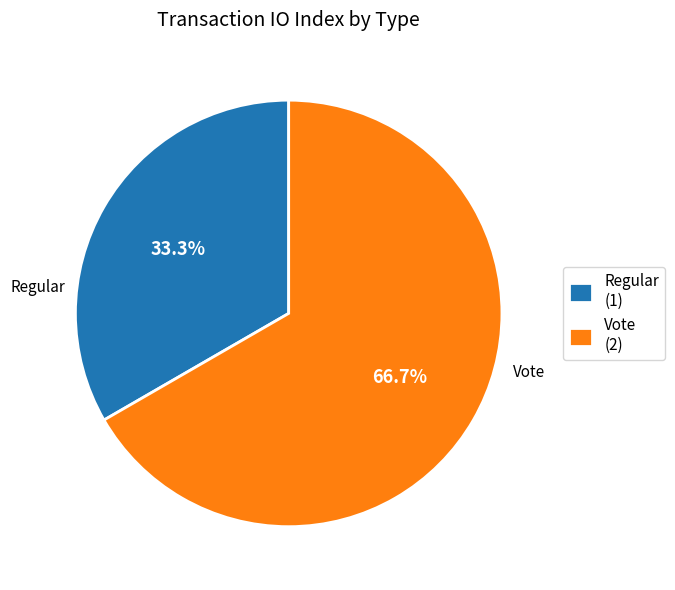

Which category accounts for the majority?

Vote